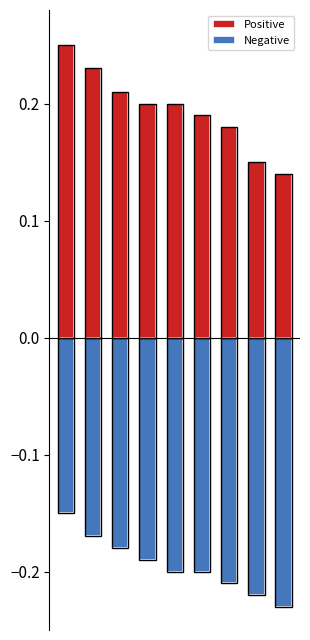

Reading left to right, extract all data points from this chart.

Positive: 0=0.2	1=0.2	2=0.2	3=0.2	4=0.2	5=0.2	6=0.2	7=0.1	8=0.1
Negative: 0=-0.1	1=-0.2	2=-0.2	3=-0.2	4=-0.2	5=-0.2	6=-0.2	7=-0.2	8=-0.2